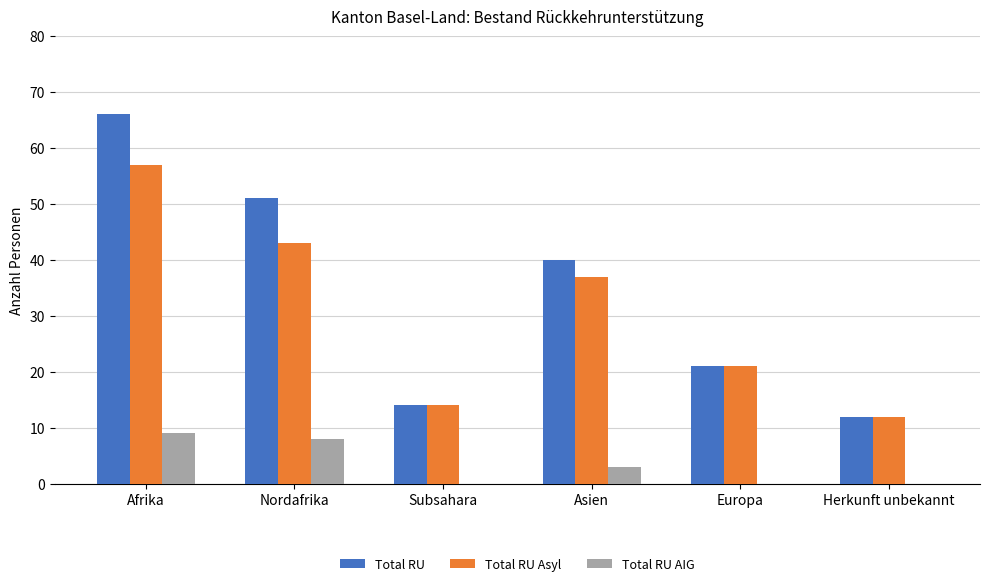

Reading left to right, extract all data points from this chart.

Total RU: 66	51	14	40	21	12
Total RU Asyl: 57	43	14	37	21	12
Total RU AIG: 9	8	0	3	0	0